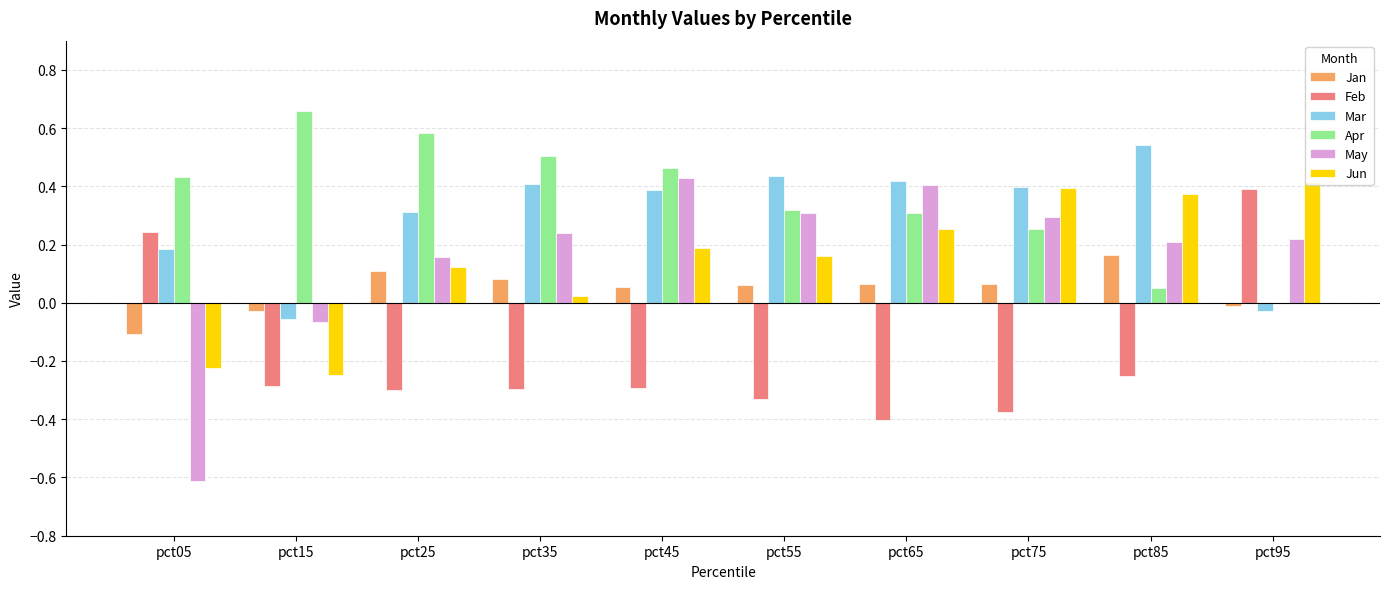

Does the chart contain stacked bars?

No